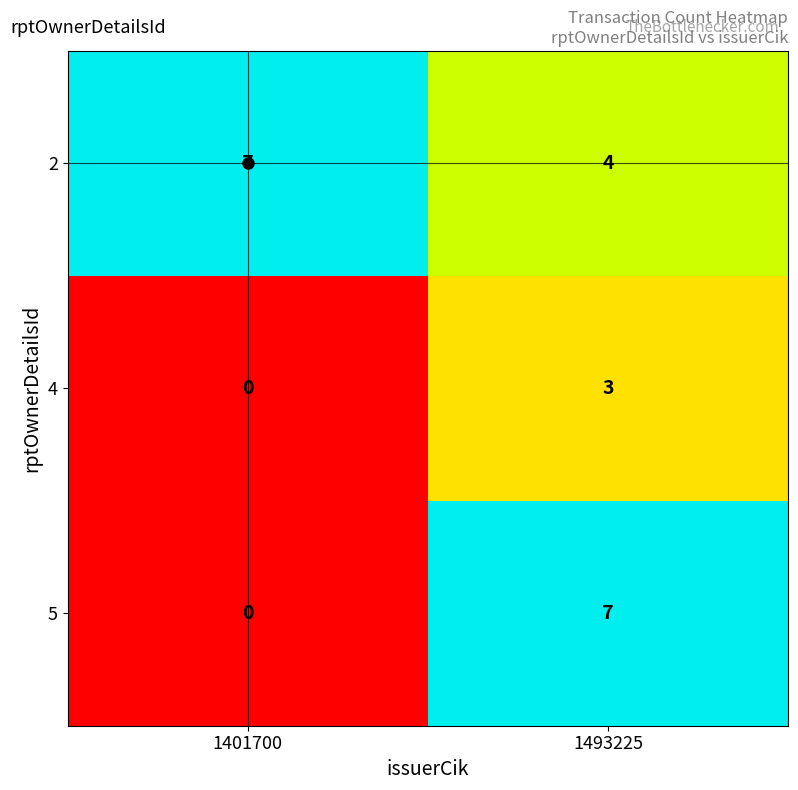

List the series in order of their overall mean, lowest first.

4, 5, 2